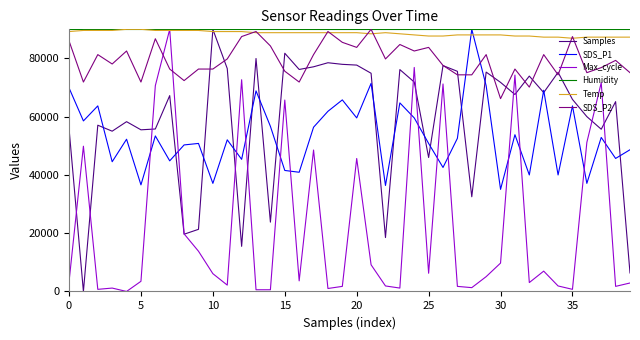

What is the maximum value for SDS_P1?

90000.0